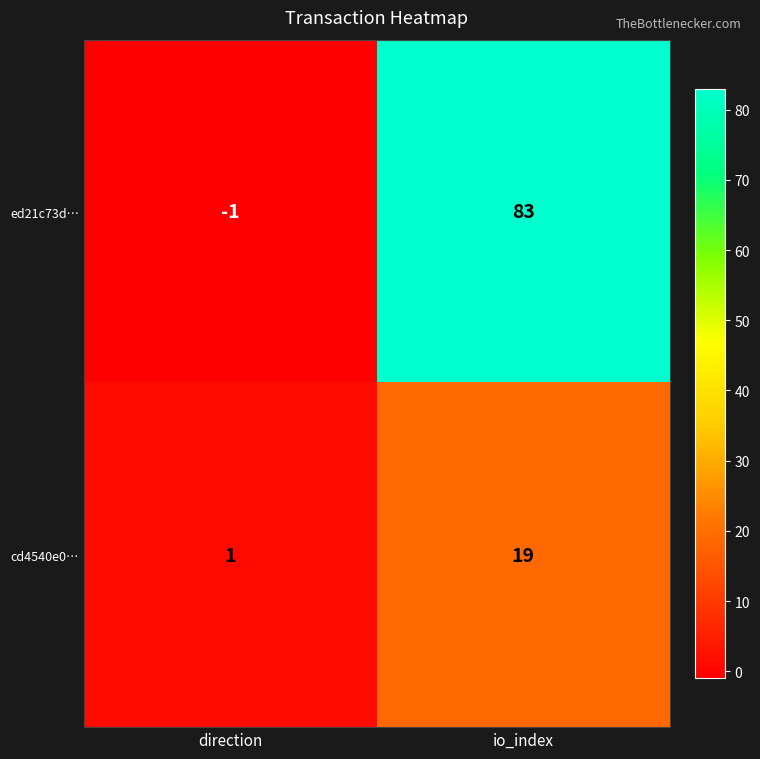

Where is ed21c73d… nearest to the value 41?

direction